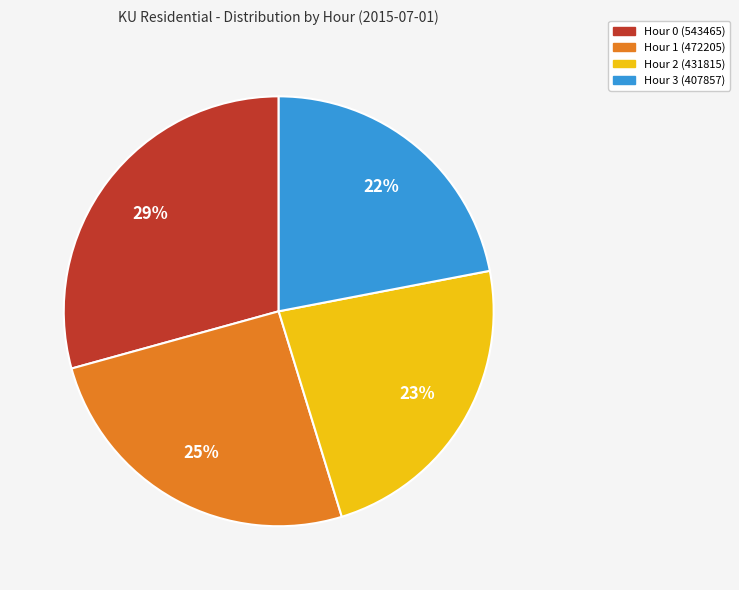

Which slice is the smallest?

Hour 3